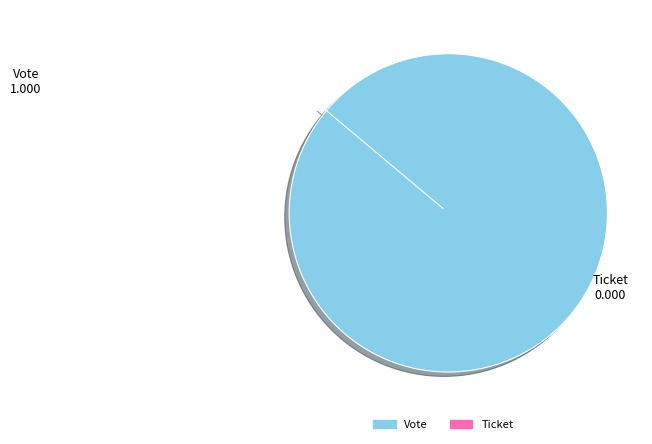

Rank the categories by value from highest to lowest.

Vote, Ticket